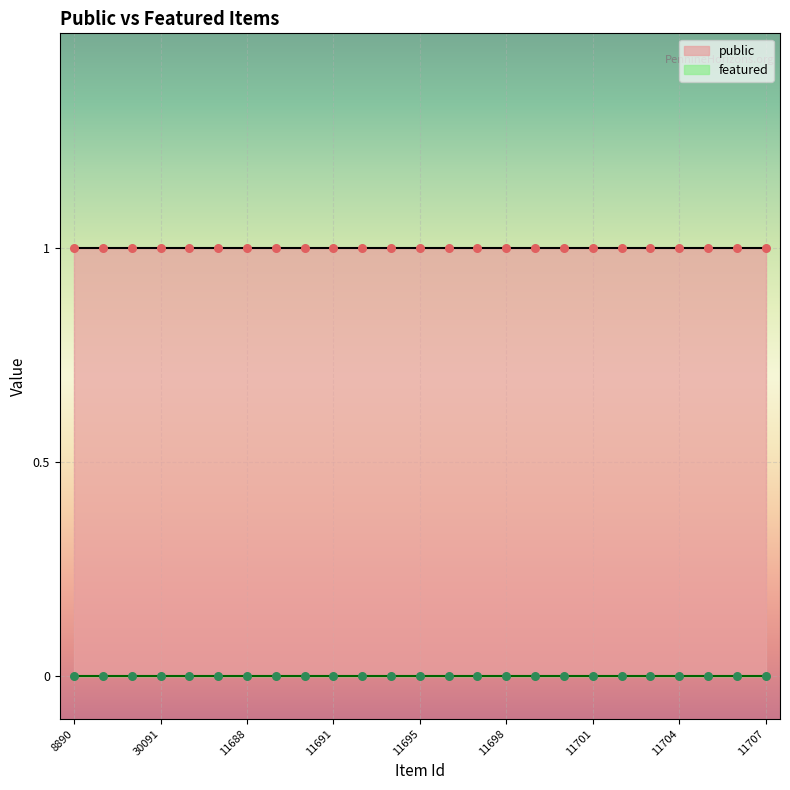

Which series contains the lowest Y value?

featured